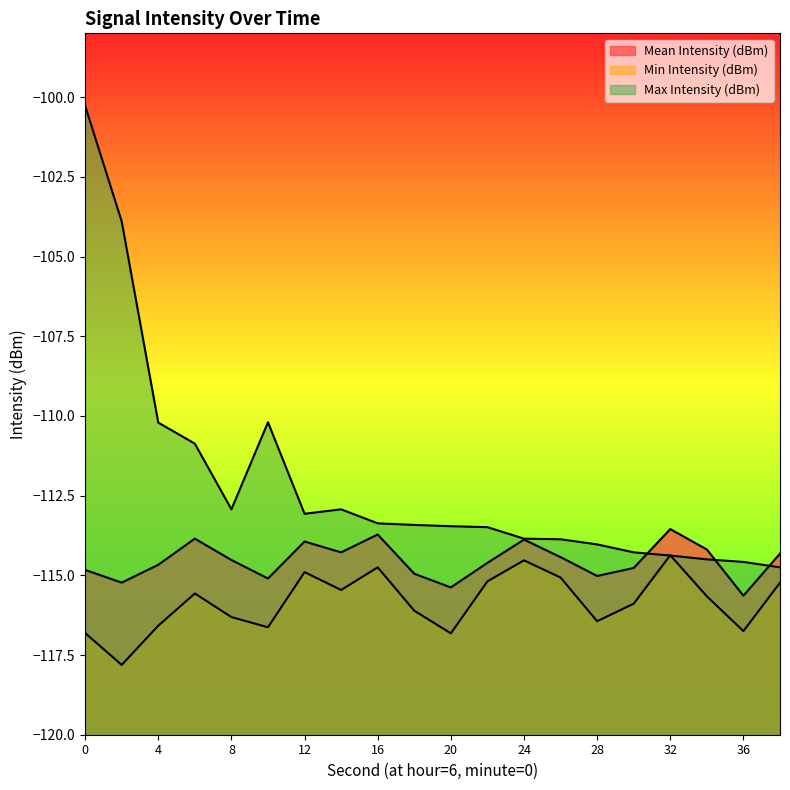

Is it true that Mean Intensity (dBm) equals -114.5 at 8?

True